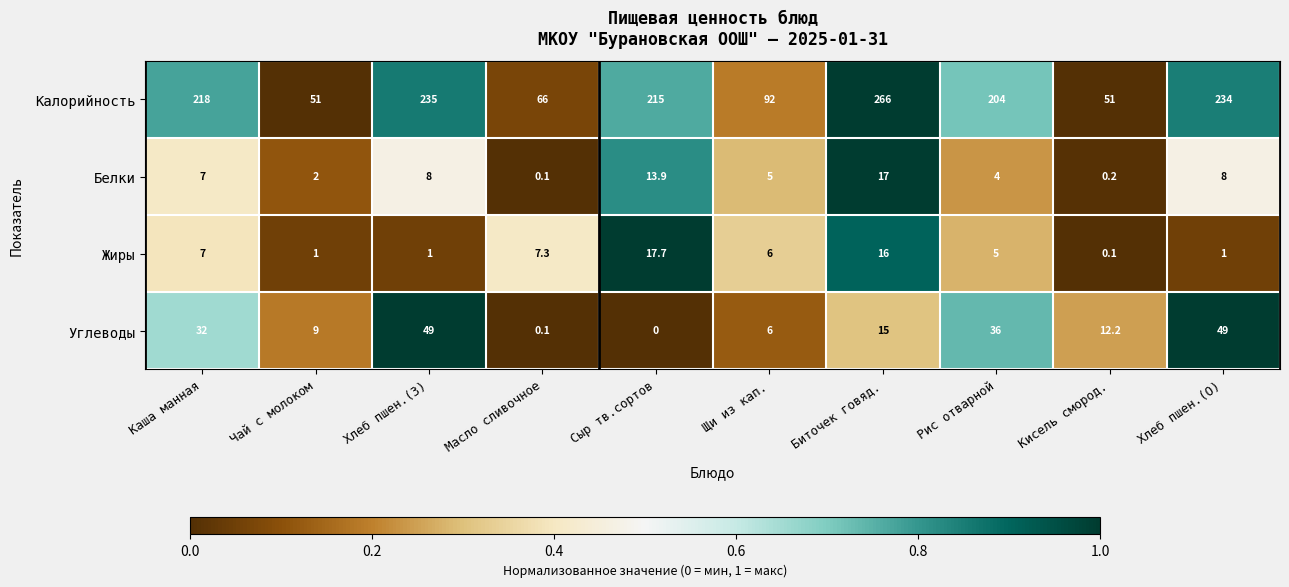

The Углеводы series shows 20.6 at Каша манная. True or false?

False